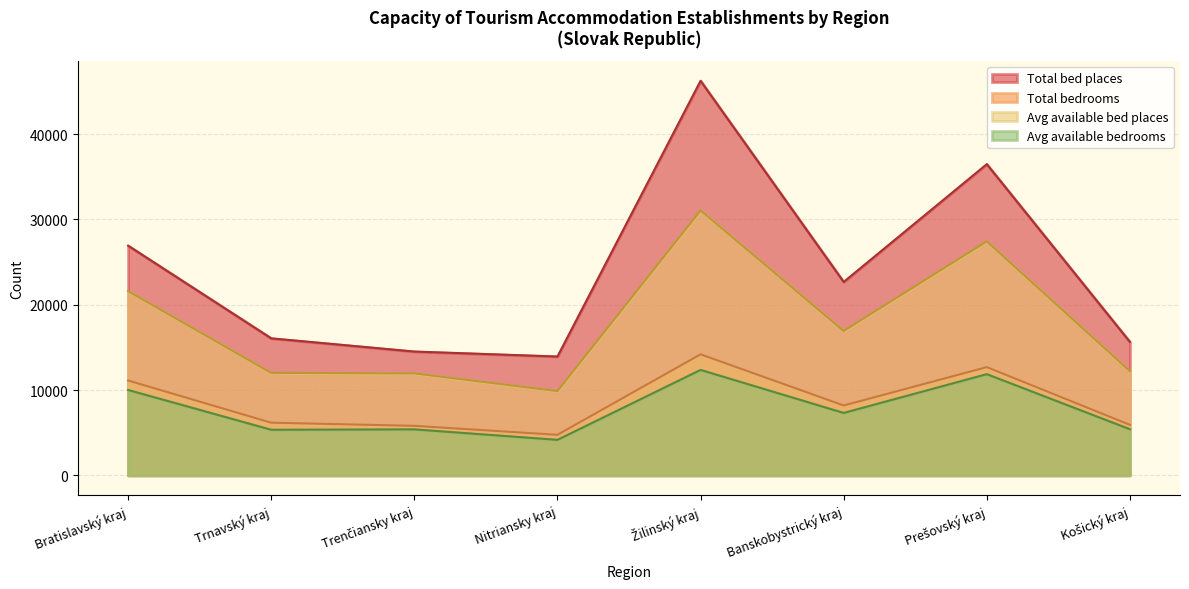

Read the Total bed places value at Banskobystrický kraj.

22667